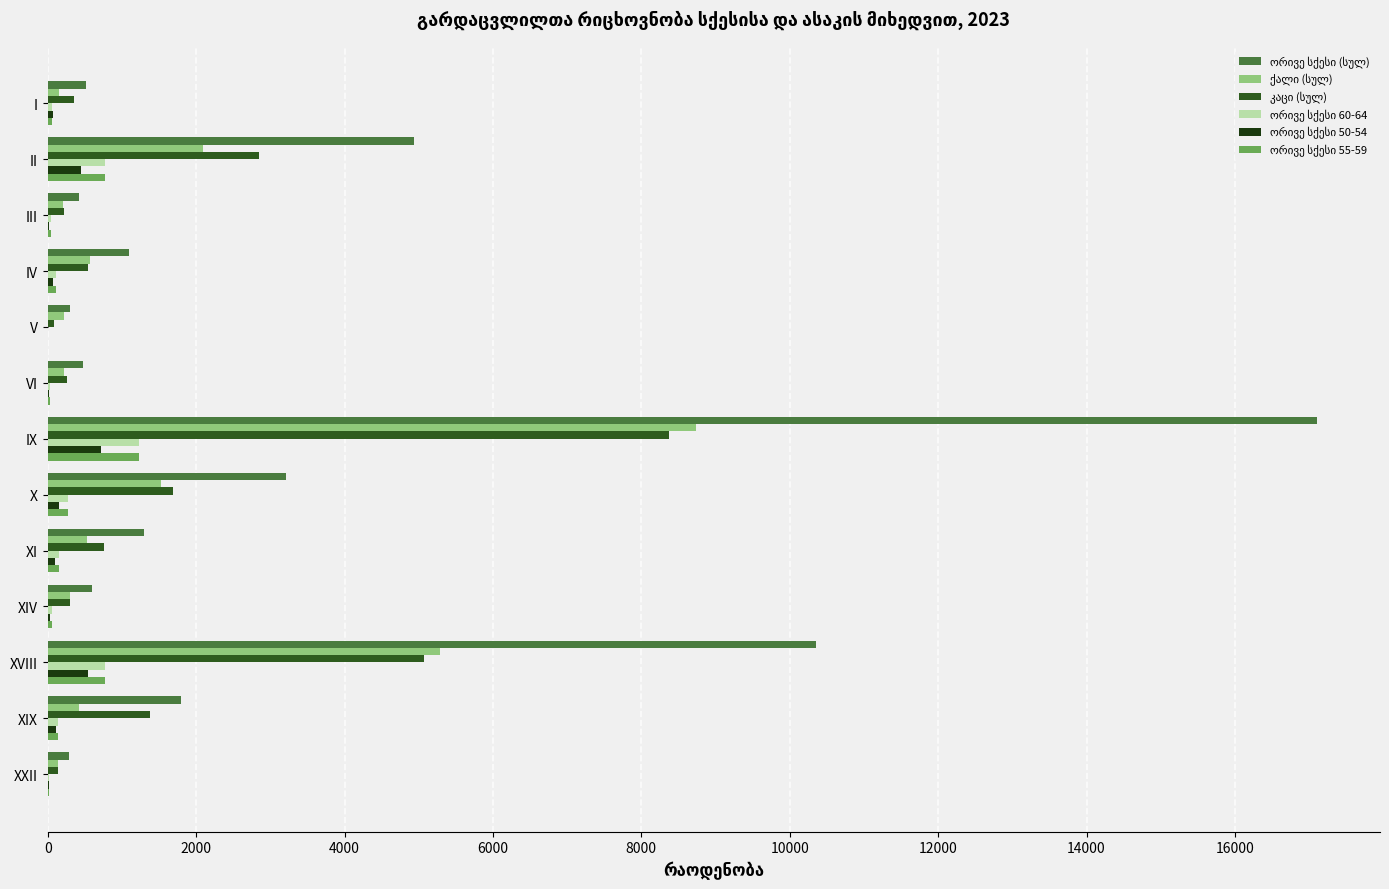

At which category is the sum across all series the highest?

IX